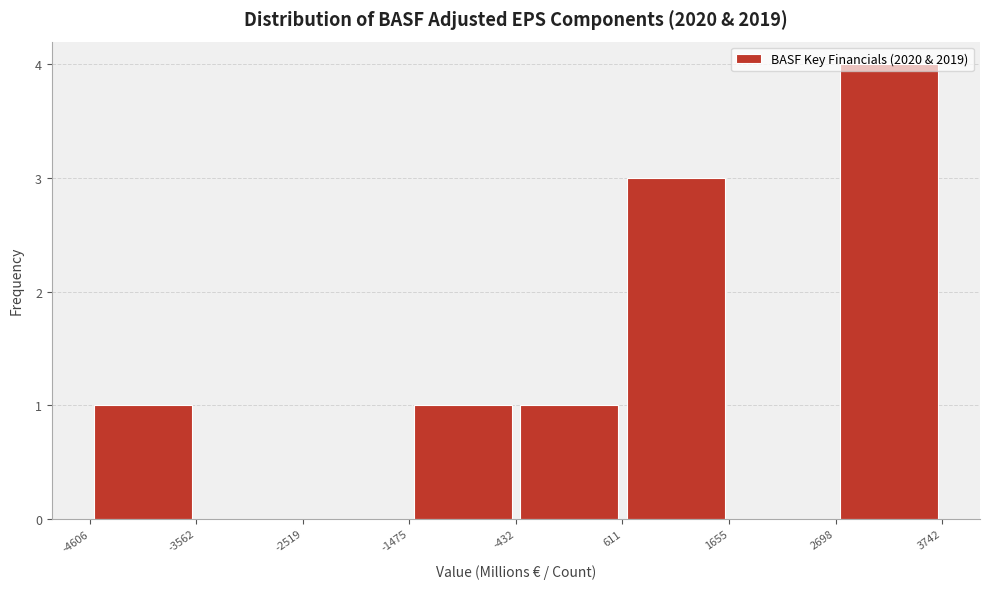

How tall is the bar that spans -432 to 611 on the x-axis? The values are not printed on the chart, so give them approximately, as read against the axis.

1